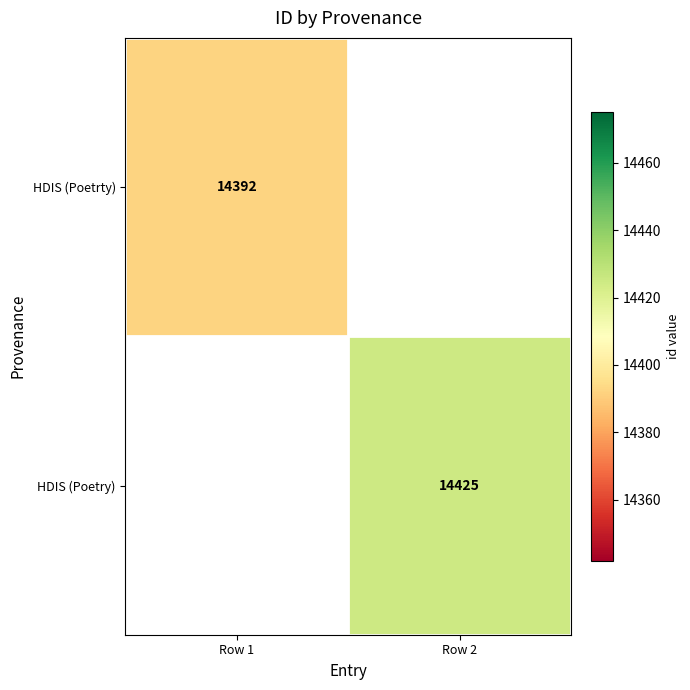

Is it true that HDIS (Poetrty) equals 14392 at Row 1?

True